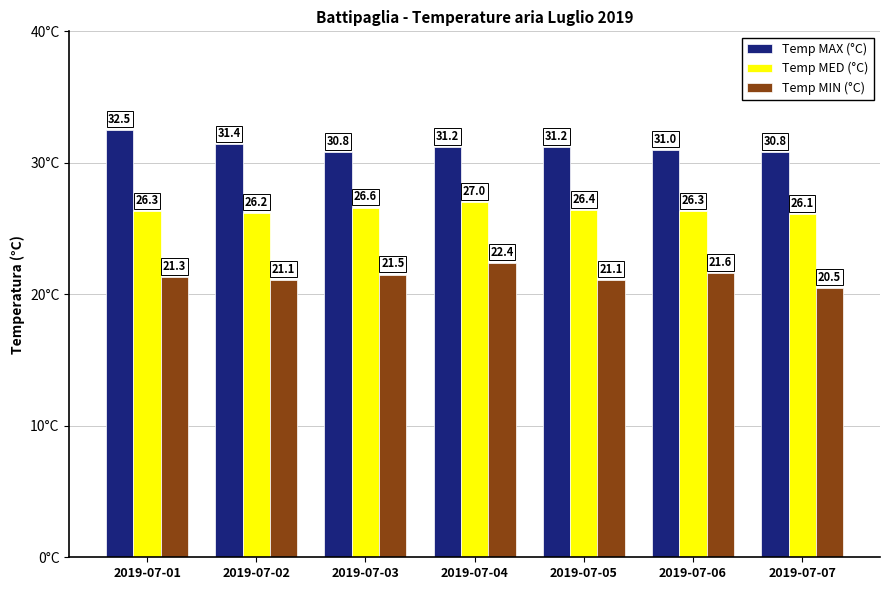

What is the value of the Temp MED (°C) bar at the 1st from the left?

26.3